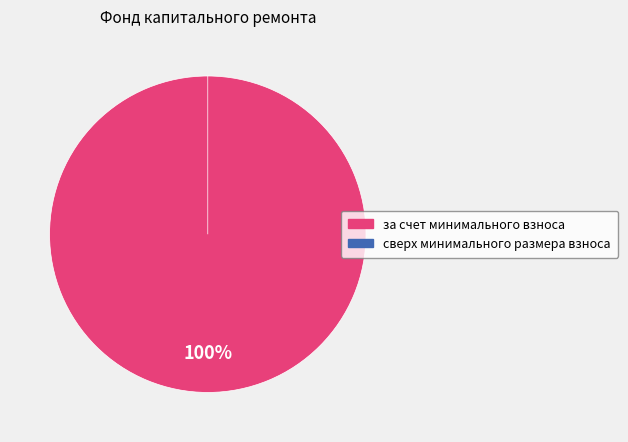

How much of the chart is everything except сверх минимального размера взноса?

100.0%